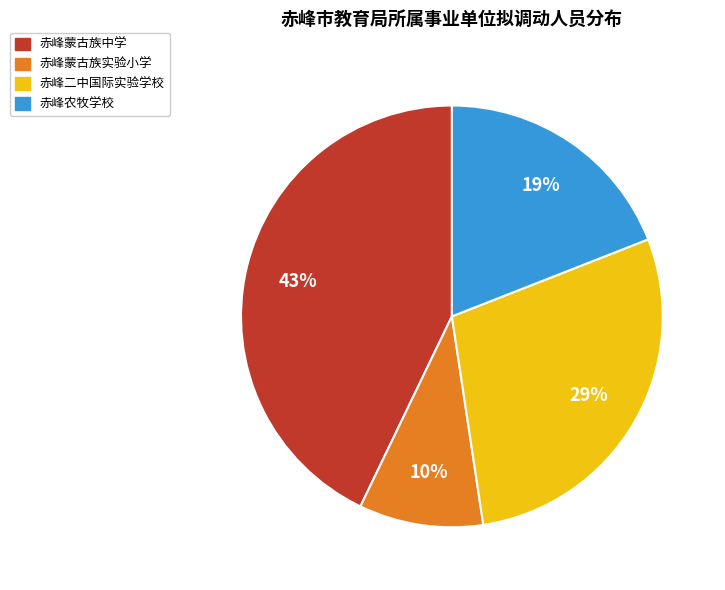

Approximately how many times larger is the value at 赤峰二中国际实验学校 compared to 赤峰蒙古族中学?

0.7